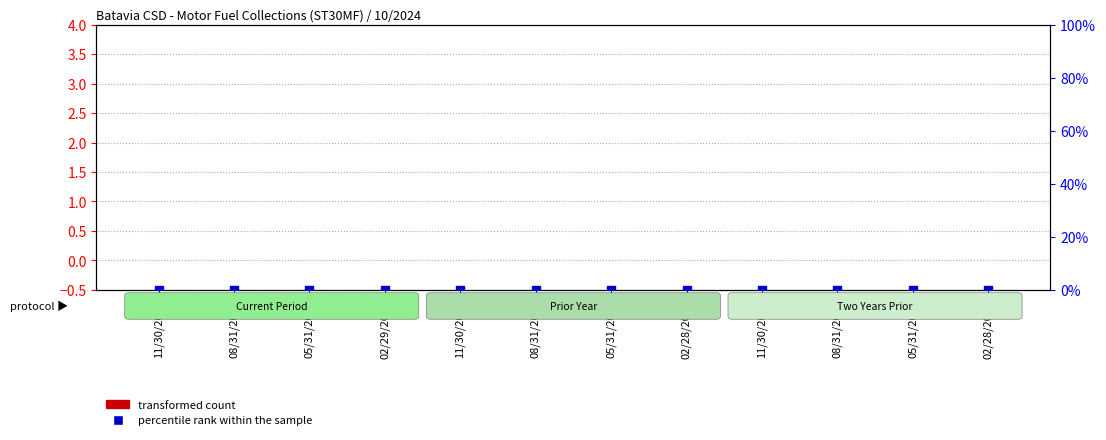

At which category is the sum across all series the highest?

11/30/2024